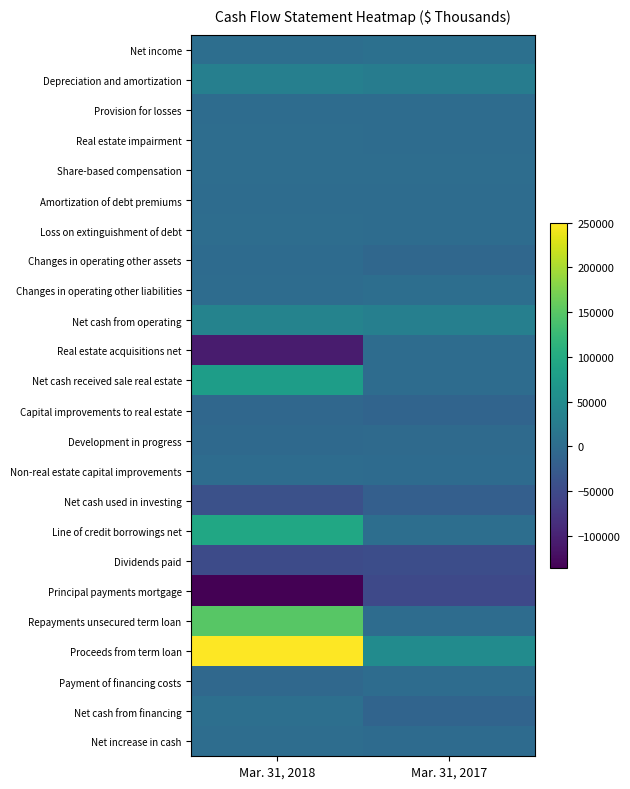

Rank the series by their maximum value, from highest to lowest.

Proceeds from term loan, Repayments unsecured term loan, Line of credit borrowings net, Net cash received sale real estate, Net cash from operating, Depreciation and amortization, Net income, Net cash from financing, Changes in operating other liabilities, Real estate impairment, Share-based compensation, Net increase in cash, Loss on extinguishment of debt, Amortization of debt premiums, Provision for losses, Real estate acquisitions net, Non-real estate capital improvements, Payment of financing costs, Changes in operating other assets, Development in progress, Capital improvements to real estate, Net cash used in investing, Dividends paid, Principal payments mortgage